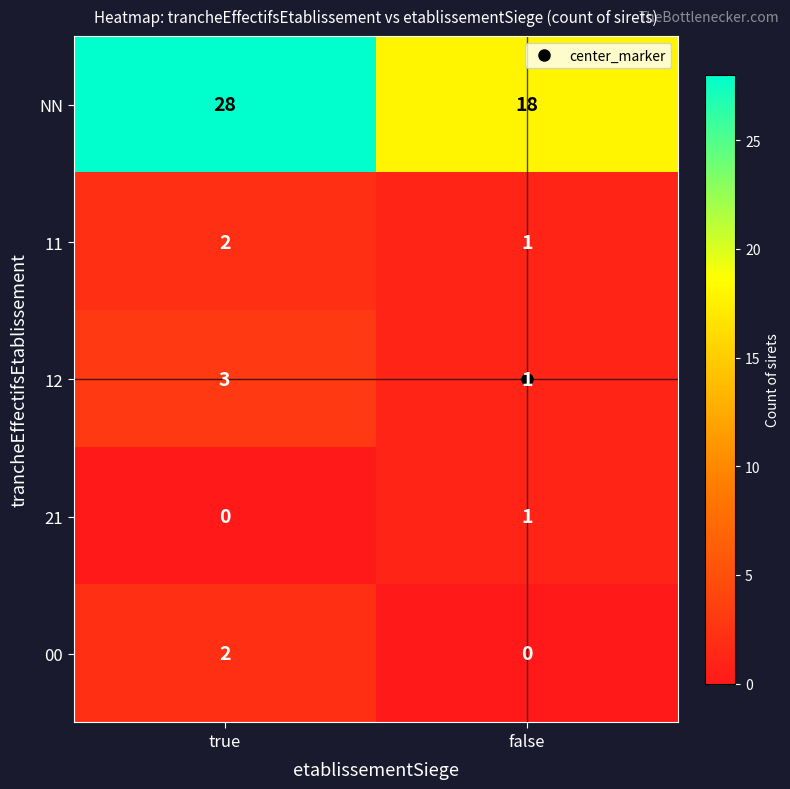

True or false: 11 has a value of 3 at true.

False